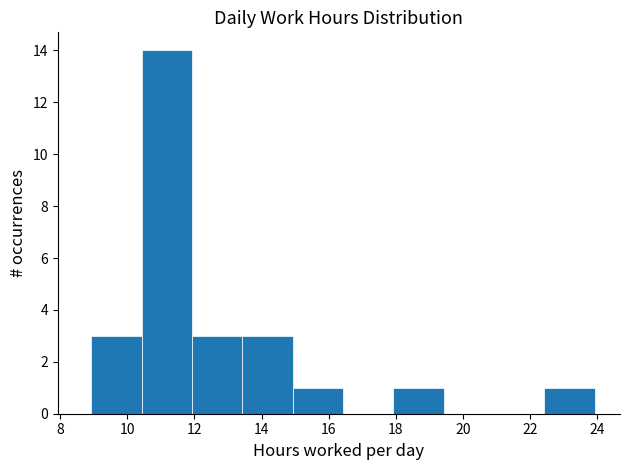

Reading left to right, transcribe this chart: for each bar, give the range it covers on the x-axis and its height. Neither the bar edges nor the heights are printed on the chart, so give them approximately, as read against the axes.

9.0 to 10.4: 3
10.4 to 12.0: 14
12.0 to 13.4: 3
13.4 to 15.0: 3
15.0 to 16.4: 1
16.4 to 18.0: 0
18.0 to 19.4: 1
19.4 to 21.0: 0
21.0 to 22.4: 0
22.4 to 24.0: 1